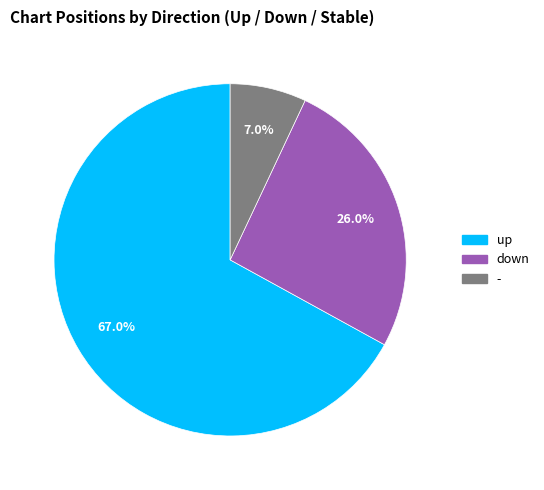

What is the largest slice in the pie chart?

up